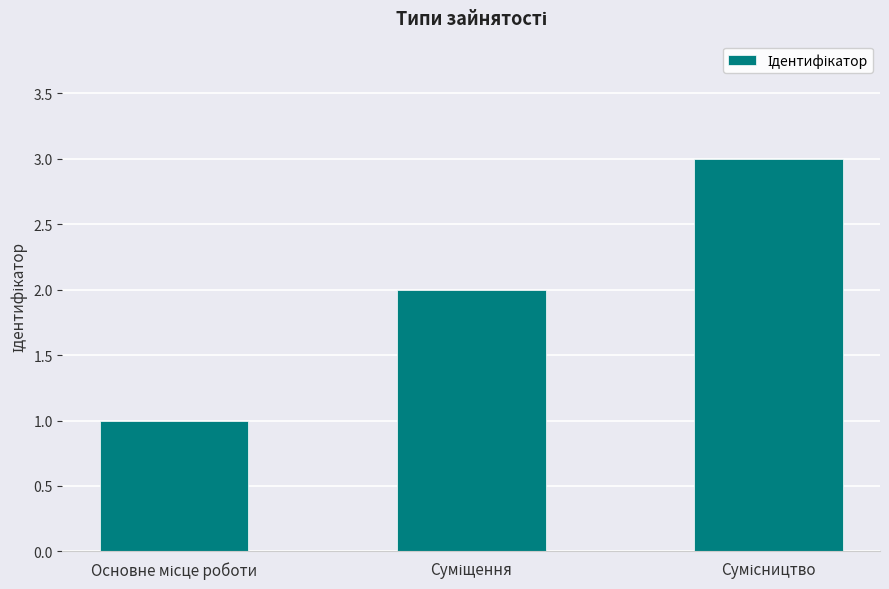

What is the sum of all values?

6